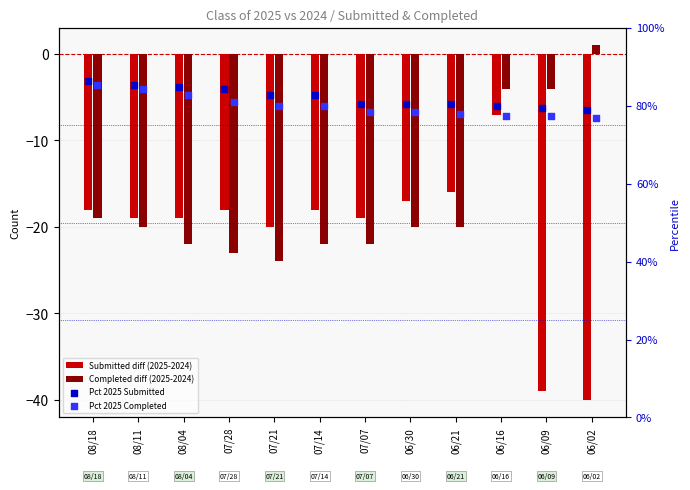

Which series has the widest spread of Y values?

Submitted diff (2025-2024)